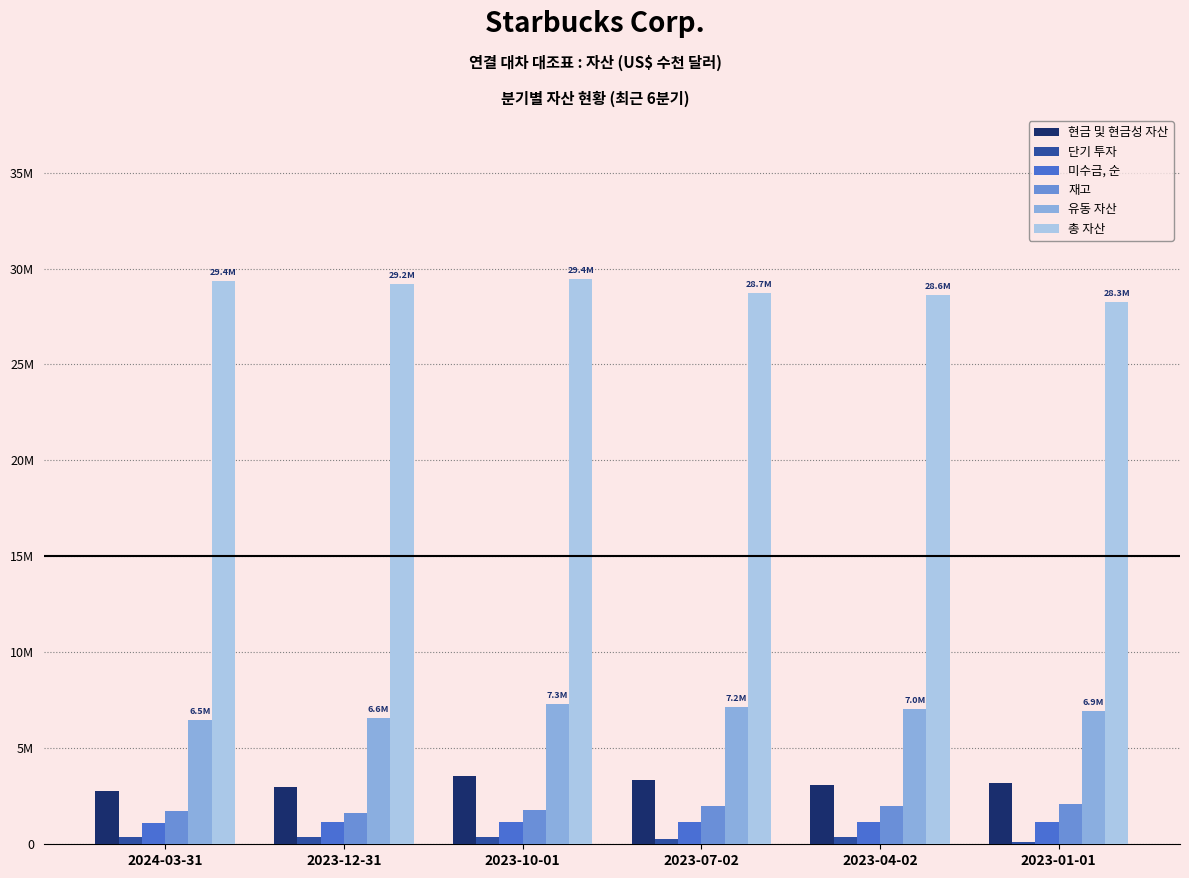

Reading left to right, transcribe all the data shown in this chart.

현금 및 현금성 자산: 2024-03-31=2764100	2023-12-31=3000400	2023-10-01=3551500	2023-07-02=3357000	2023-04-02=3071800	2023-01-01=3186500
단기 투자: 2024-03-31=362500	2023-12-31=383000	2023-10-01=401500	2023-07-02=263000	2023-04-02=379400	2023-01-01=123900
미수금, 순: 2024-03-31=1110300	2023-12-31=1165100	2023-10-01=1184100	2023-07-02=1140200	2023-04-02=1185800	2023-01-01=1162900
재고: 2024-03-31=1744000	2023-12-31=1646300	2023-10-01=1806400	2023-07-02=1987000	2023-04-02=2000600	2023-01-01=2088100
유동 자산: 2024-03-31=6465000	2023-12-31=6569500	2023-10-01=7303400	2023-07-02=7170700	2023-04-02=7046200	2023-01-01=6934900
총 자산: 2024-03-31=29363200	2023-12-31=29179700	2023-10-01=29445500	2023-07-02=28733000	2023-04-02=28609000	2023-01-01=28256100